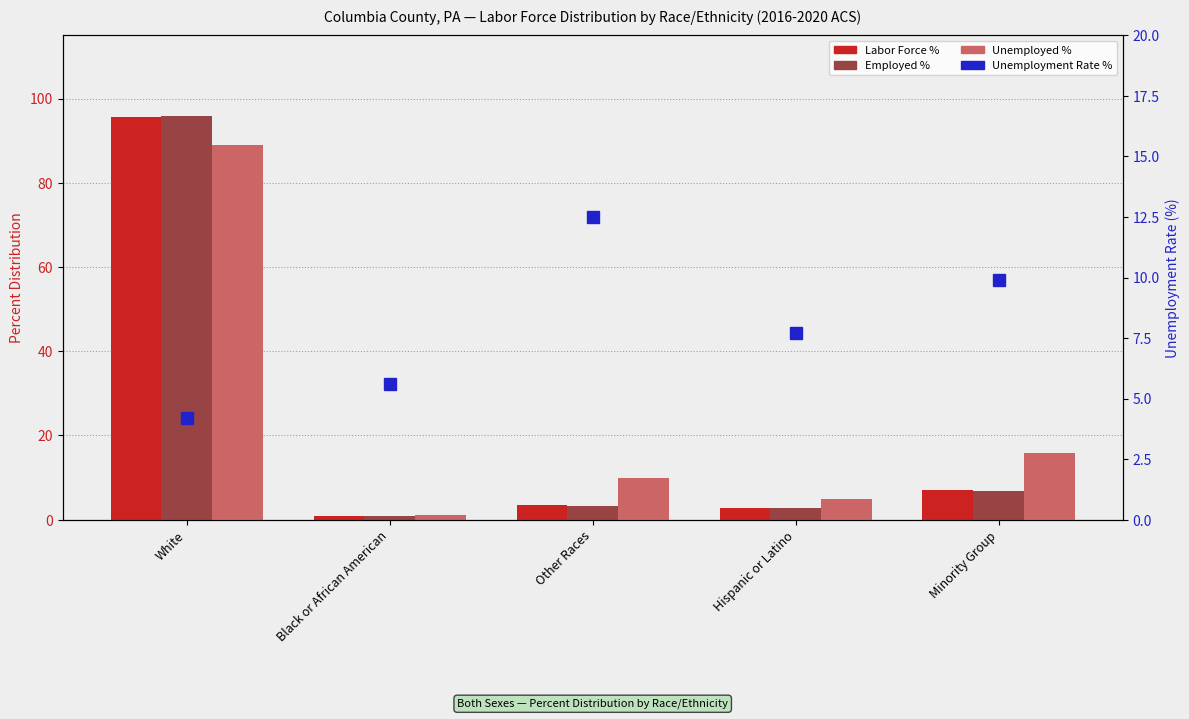

How many values in the Unemployed % series exceed 9?

3